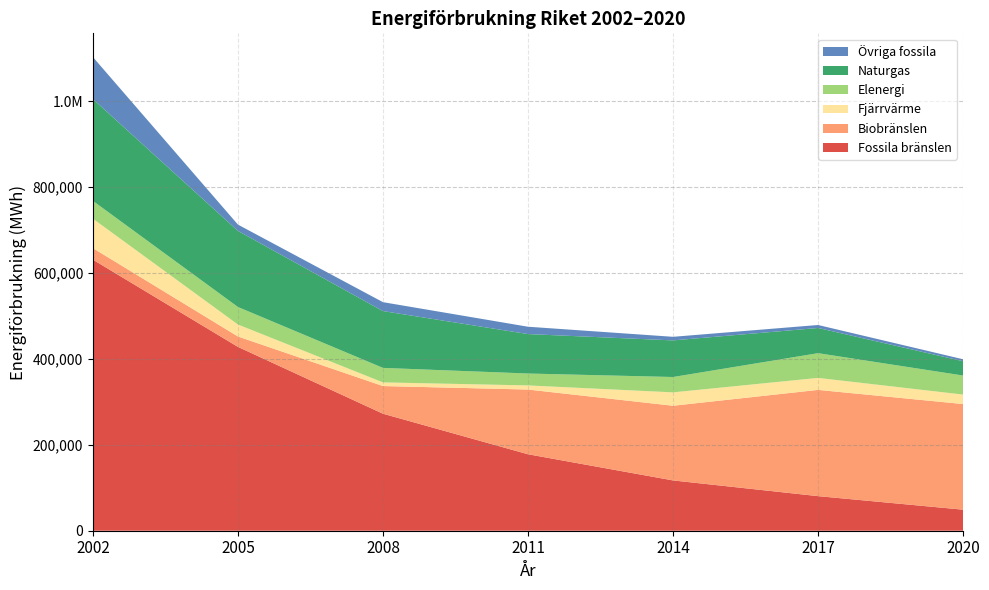

Reading right to left, extract all data points from this chart.

Fossila bränslen: 2020=48957.7	2017=80503.0	2014=117068.0	2011=177984.0	2008=272369.4	2005=427958.1	2002=631020.6
Biobränslen: 2020=245936.1	2017=247336.0	2014=173874.0	2011=150671.6	2008=64407.6	2005=24207.3	2002=26893.4
Fjärrvärme: 2020=22039.0	2017=27916.0	2014=31138.0	2011=9598.0	2008=8534.2	2005=27874.0	2002=68507.0
Elenergi: 2020=44318.9	2017=57552.0	2014=35749.0	2011=27691.8	2008=33744.9	2005=40810.2	2002=41455.1
Naturgas: 2020=33267.6	2017=58655.0	2014=85217.0	2011=91830.7	2008=132250.4	2005=177146.3	2002=237099.0
Övriga fossila: 2020=4571.9	2017=6956.0	2014=8369.0	2011=17104.5	2008=20757.0	2005=14661.2	2002=97749.0